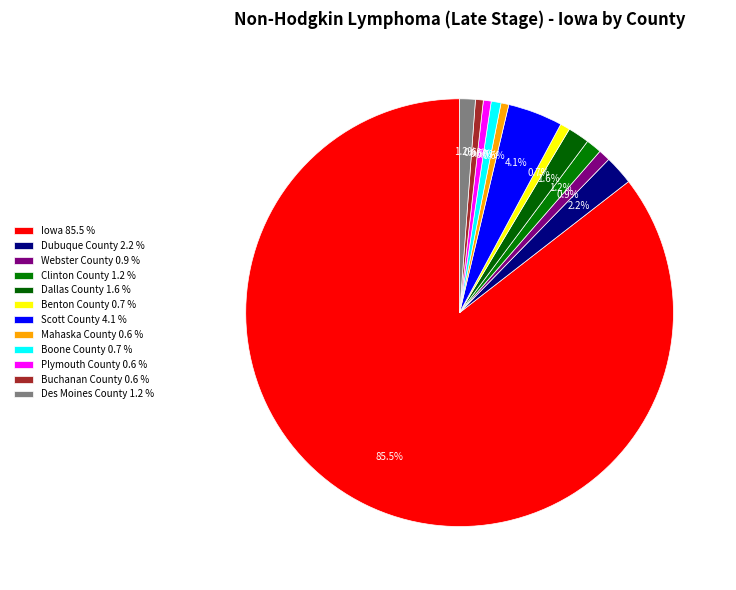

Rank the categories by value from lowest to highest.

Mahaska County, Plymouth County, Buchanan County, Benton County, Boone County, Webster County, Clinton County, Des Moines County, Dallas County, Dubuque County, Scott County, Iowa